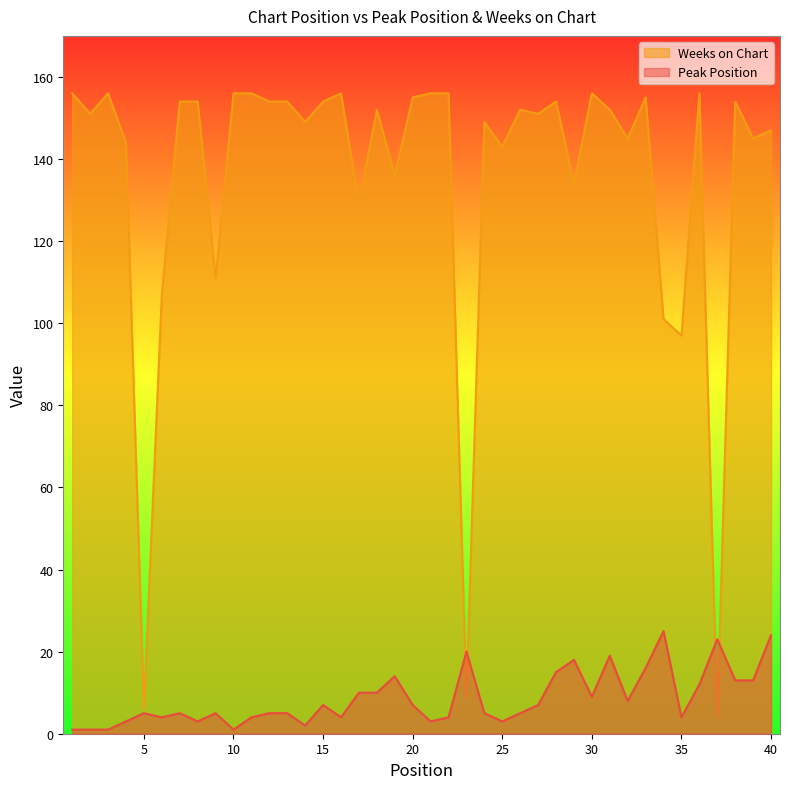

Does the chart have visible grid lines?

No